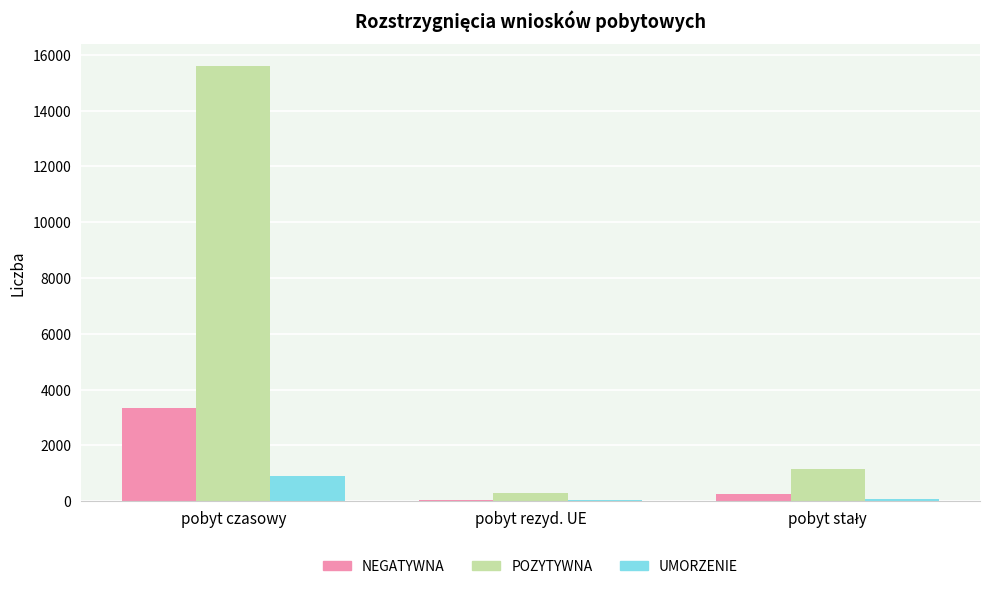

The UMORZENIE series shows 1565 at pobyt czasowy. True or false?

False